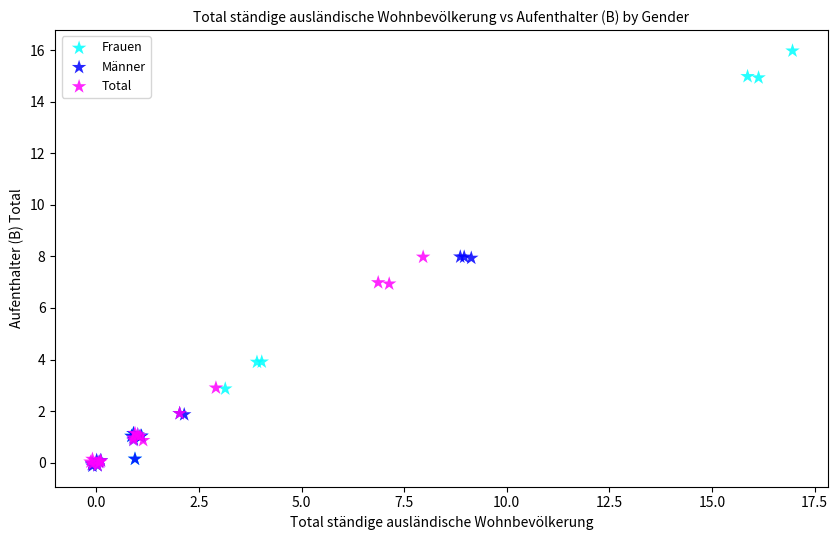

Which series has the widest spread of Y values?

Frauen